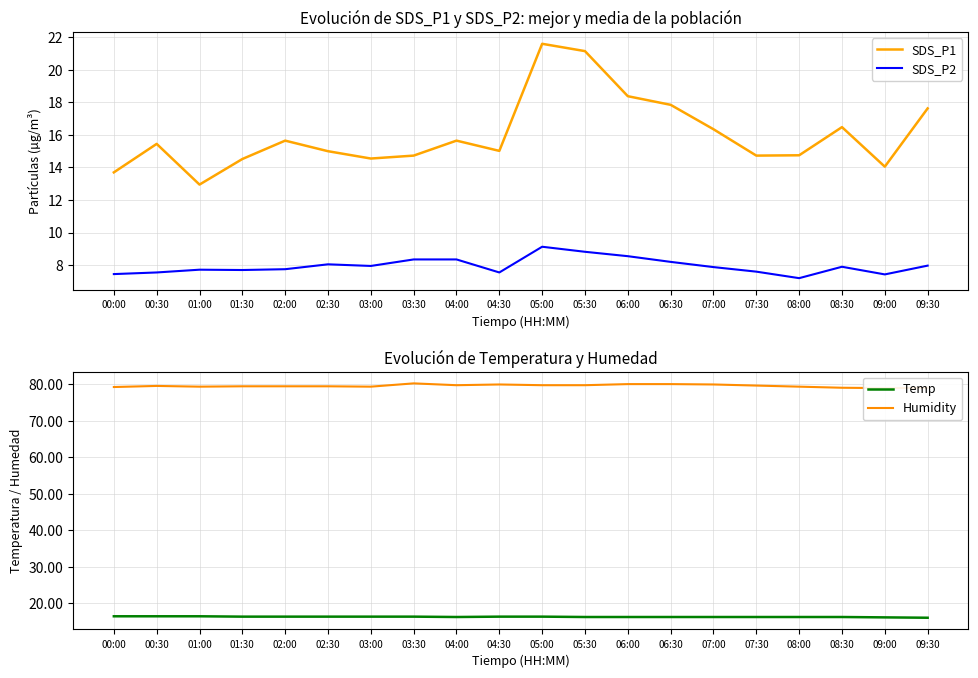

List the labels in order of Temp value, smallest first.

09:30, 09:00, 04:00, 05:30, 06:00, 06:30, 07:00, 07:30, 08:00, 08:30, 01:30, 02:00, 02:30, 03:00, 03:30, 04:30, 05:00, 00:00, 00:30, 01:00